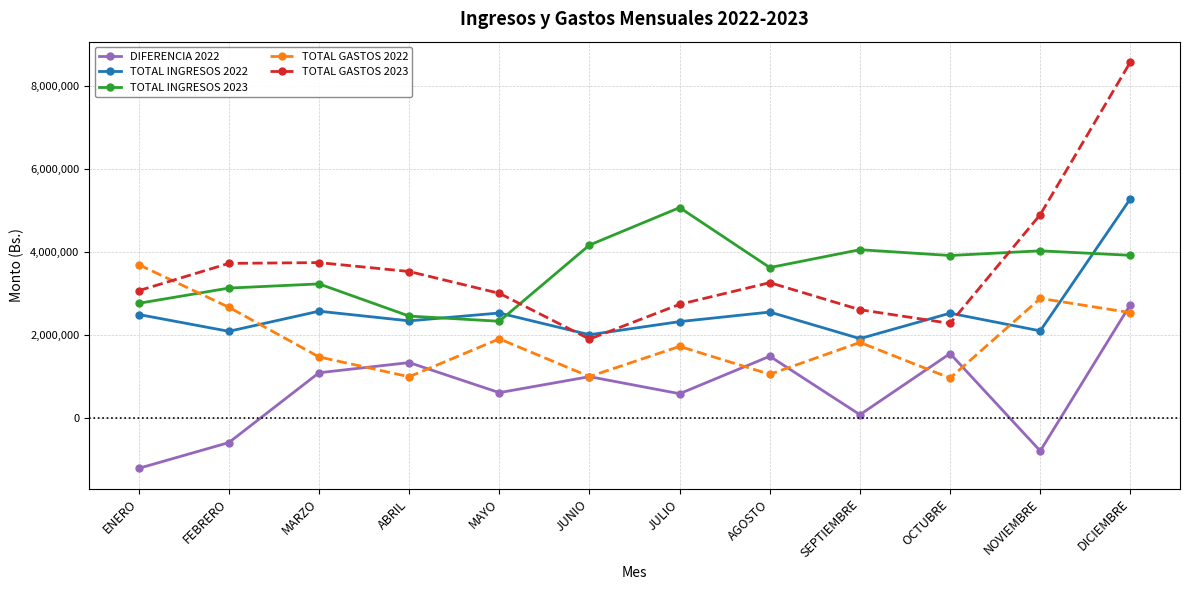

Is it true that TOTAL INGRESOS 2022 equals 2559692 at AGOSTO?

True